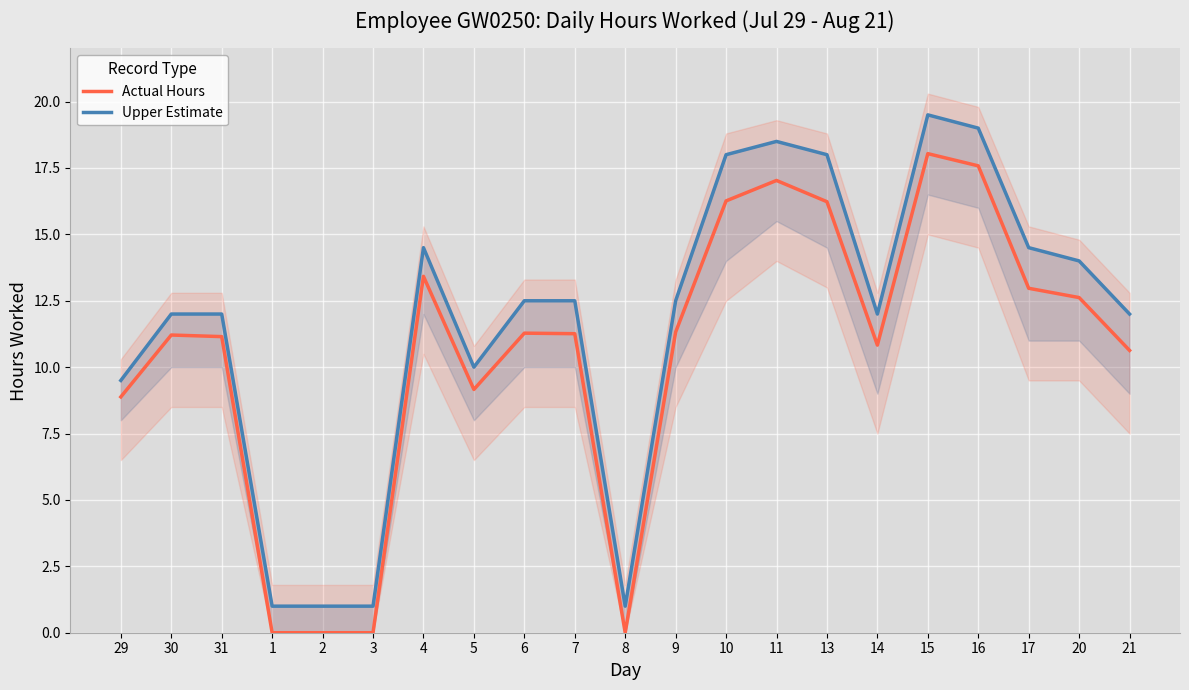

Where does the Actual Hours series first go above 11?

30